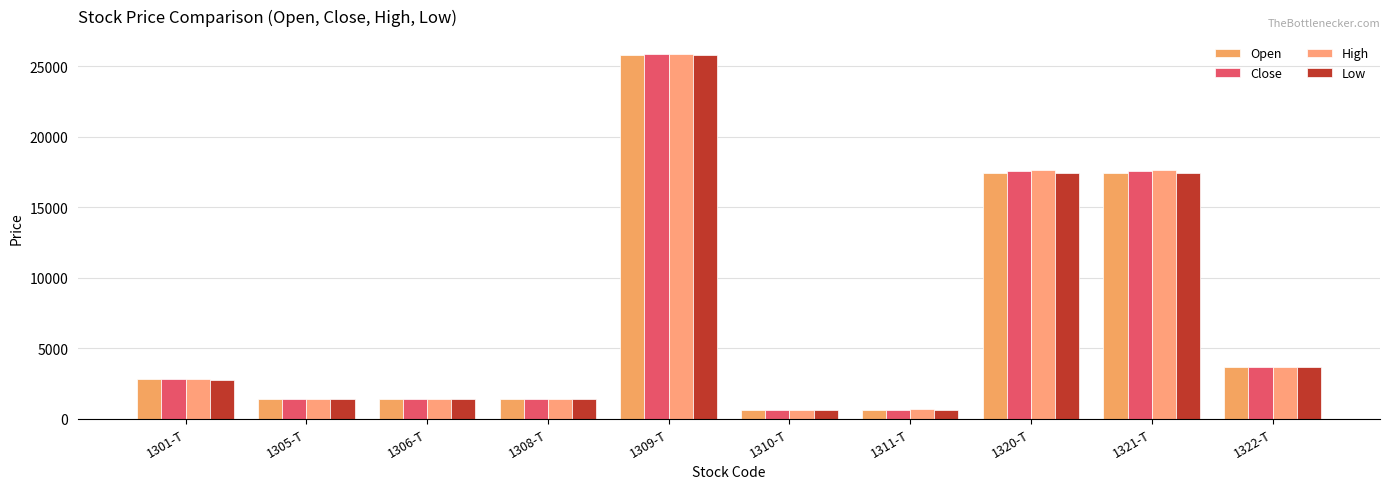

True or false: High has a value of 2785 at 1301-T.

True